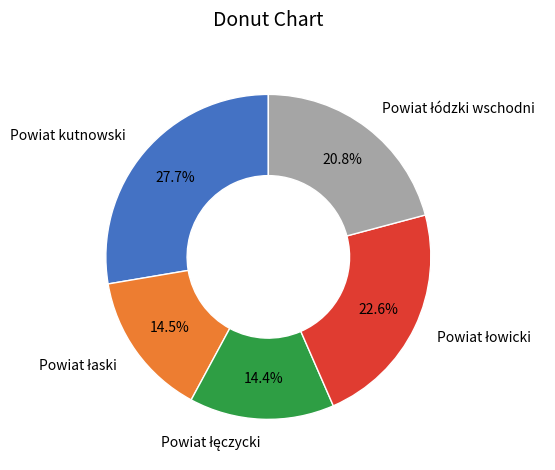

Does any single category account for the majority?

No